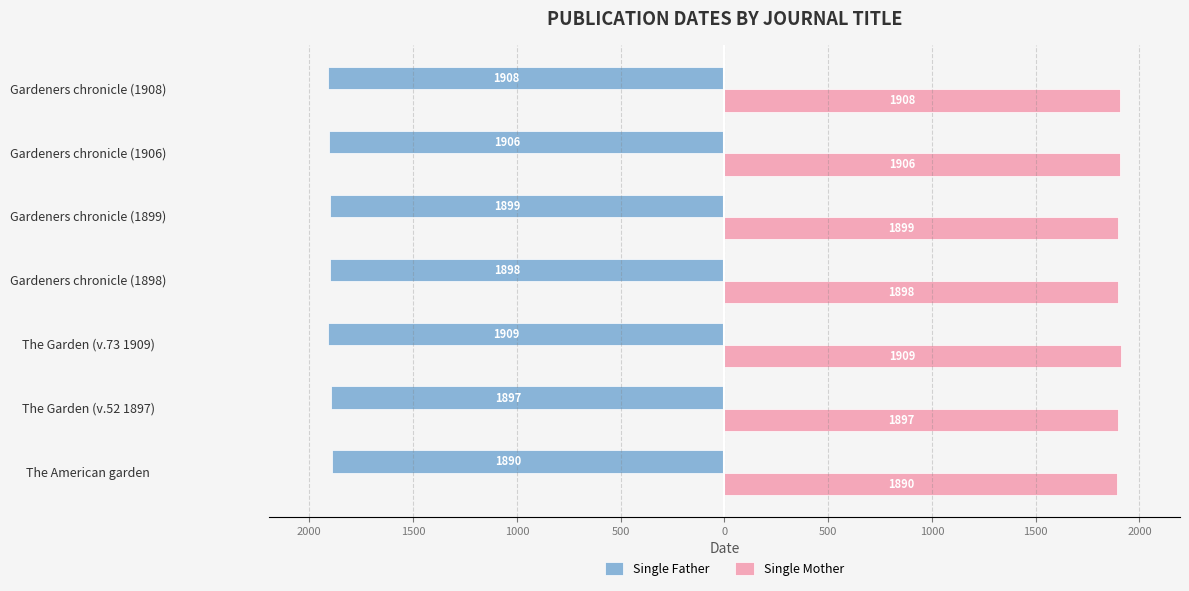

What are all the series names shown in the legend?

Single Father, Single Mother